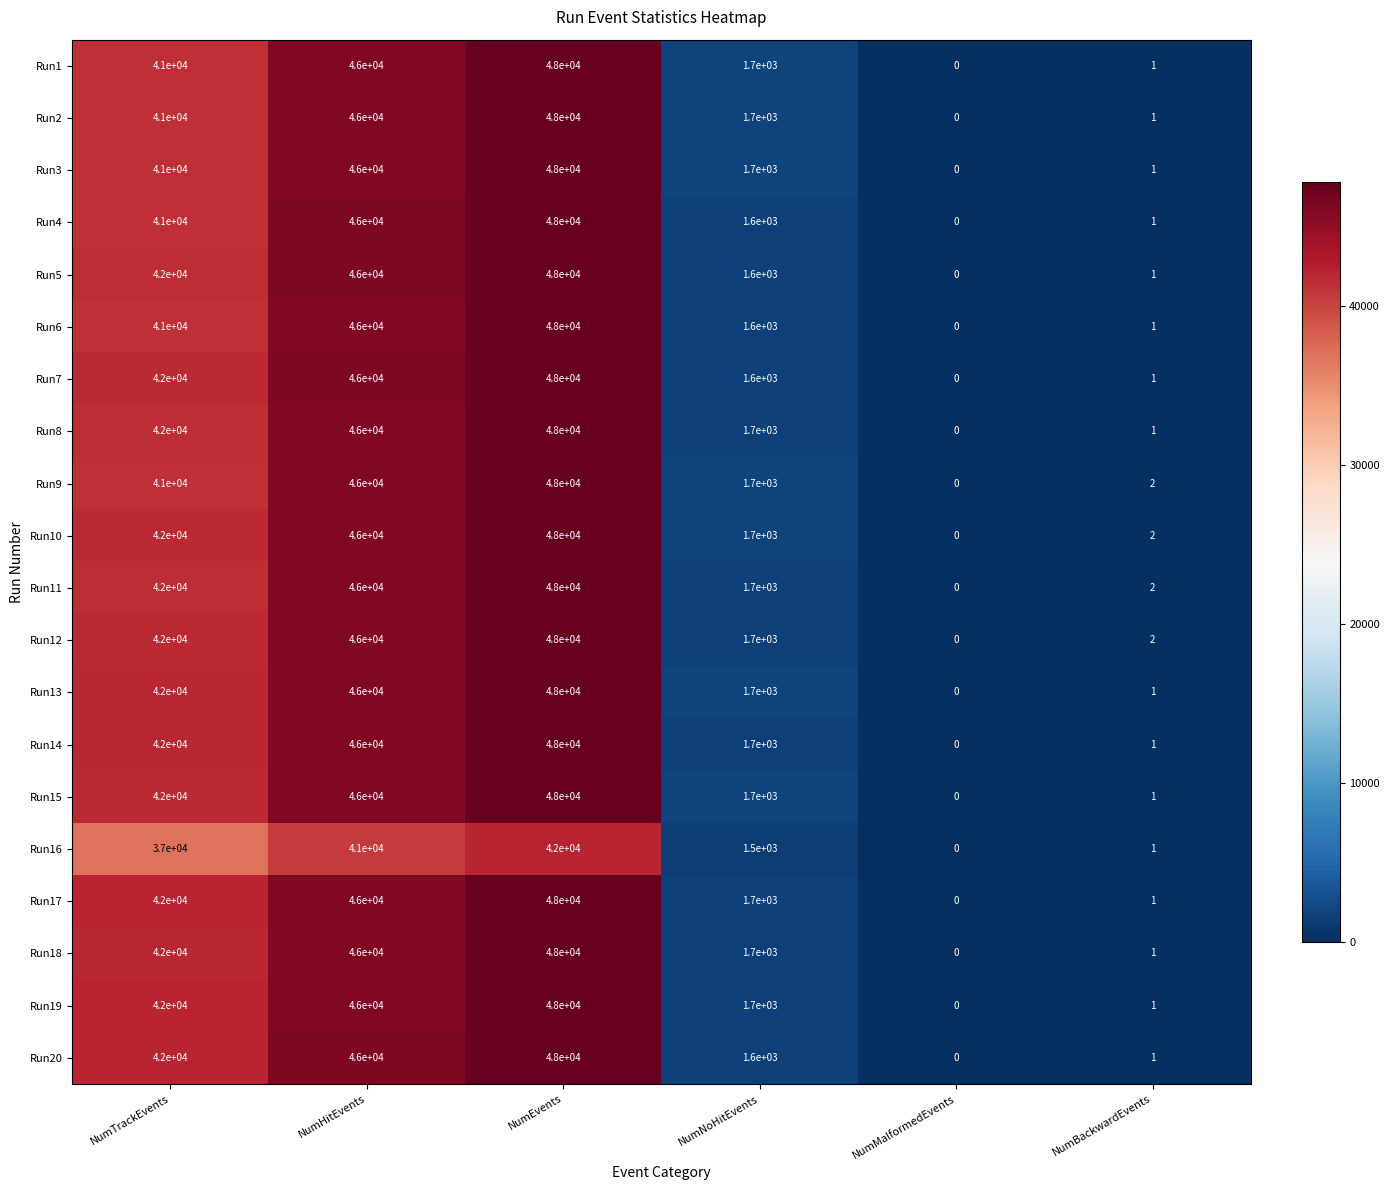

Where is Run8 nearest to the value 24000?

NumTrackEvents